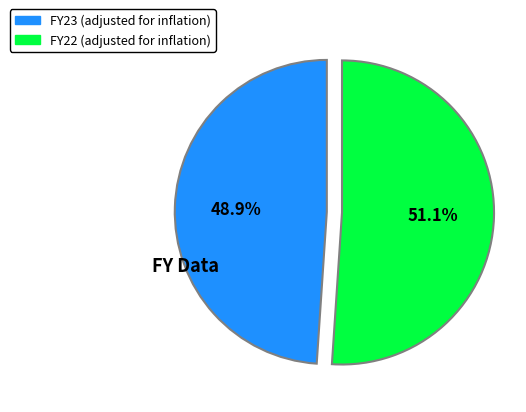

The FY22 (adjusted for inflation) slice represents 51% of the pie. True or false?

True